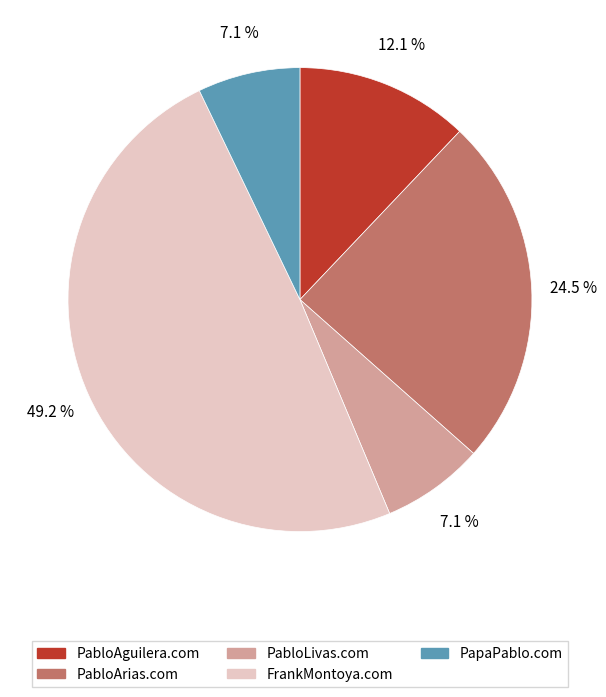

What is the total percentage of PabloAguilera.com and FrankMontoya.com?

61.3%